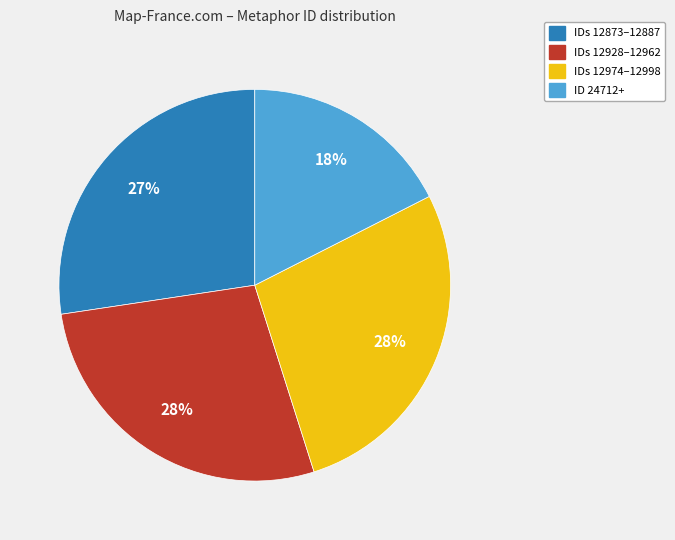

Does IDs 12873–12887 account for over 50% of the chart?

No